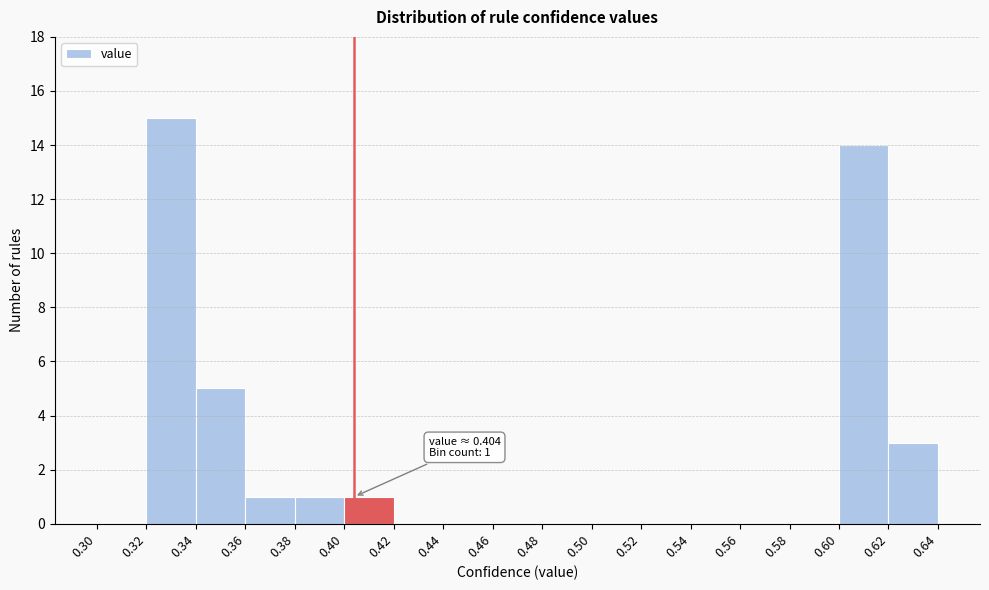

Which range on the x-axis has the tallest bar?

0.32 to 0.34